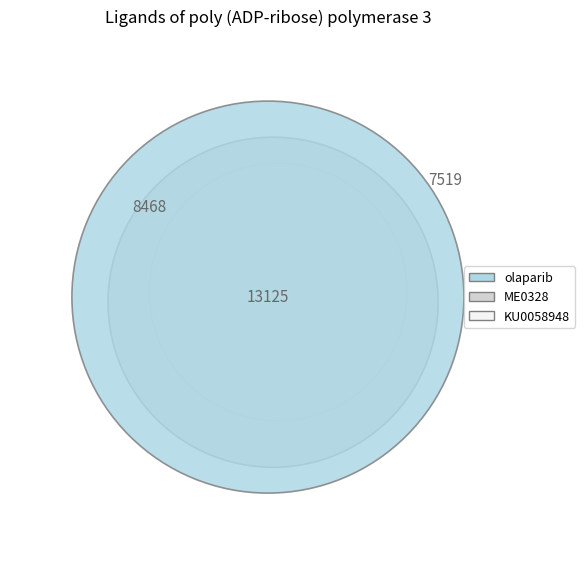

How many slices are in this pie chart?

3